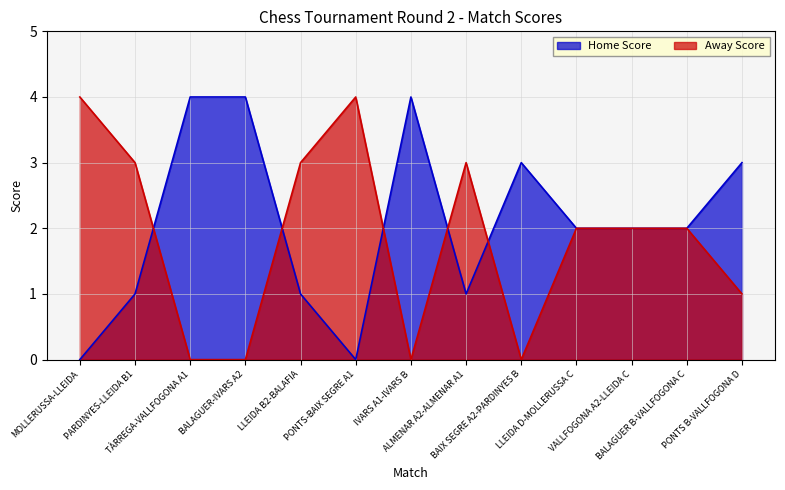

At BALAGUER-IVARS A2, list the series in order from largest to smallest.

Home Score, Away Score